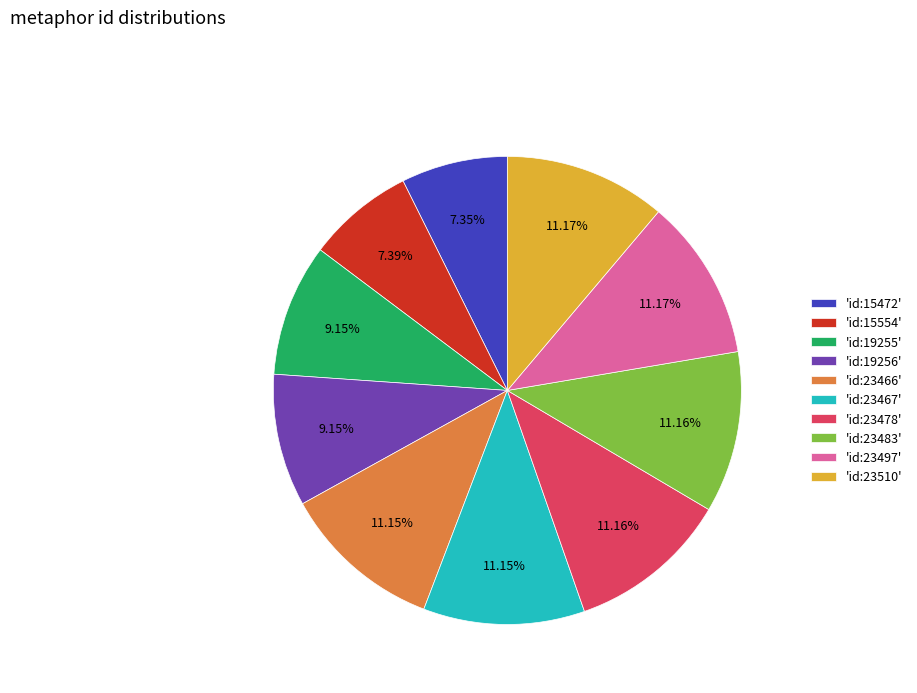

Does any single category account for the majority?

No